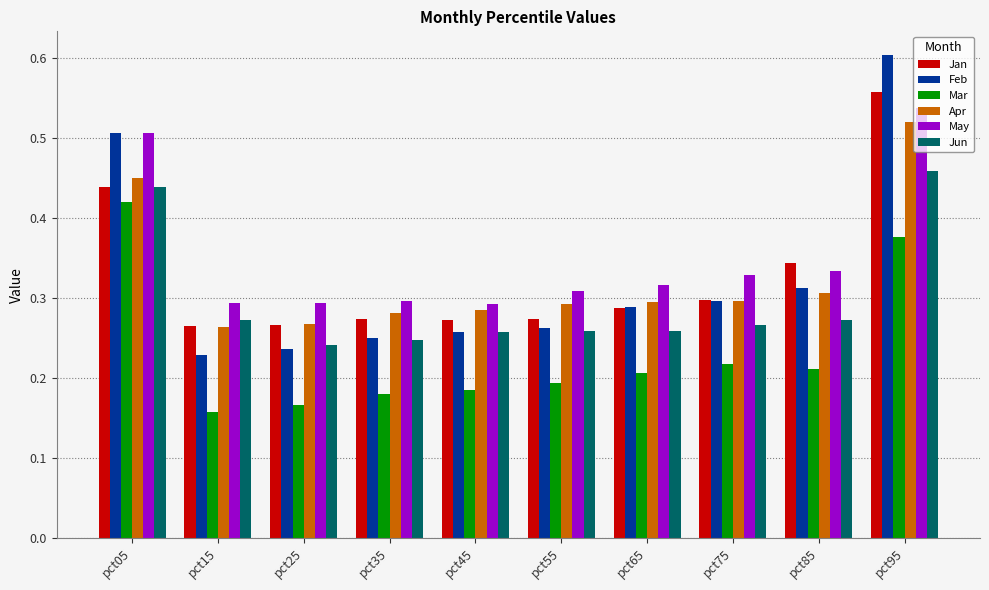

Which label corresponds to the smallest value in the chart?

pct15